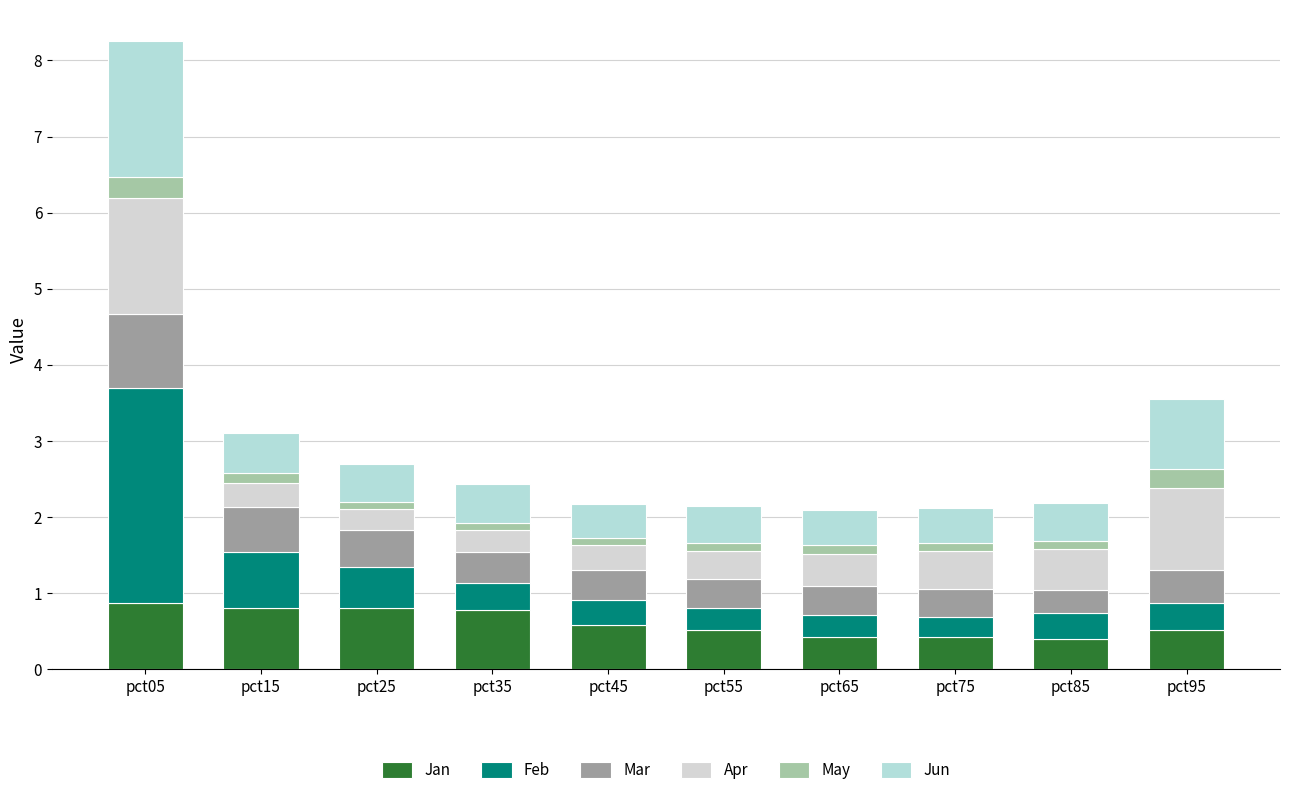

The Apr series shows 0.2 at pct55. True or false?

False